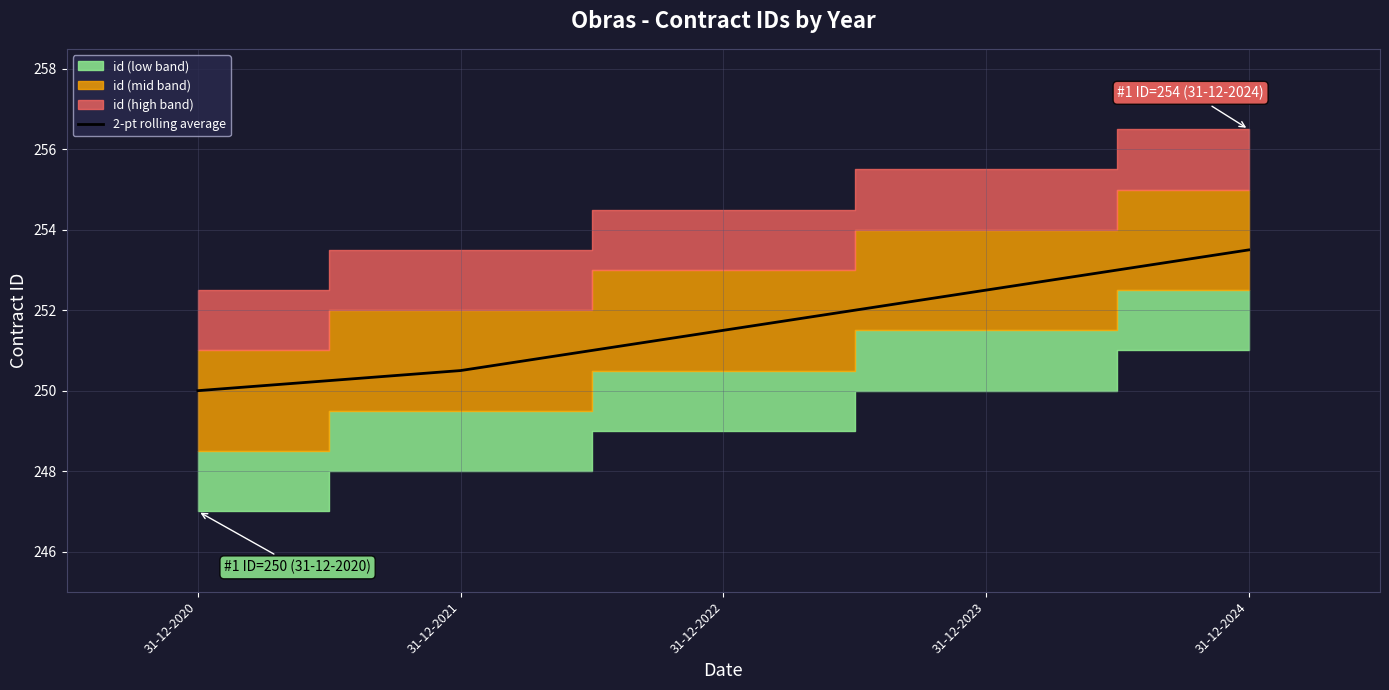

What is the change in value from 31-12-2021 to 31-12-2024?

+3.0